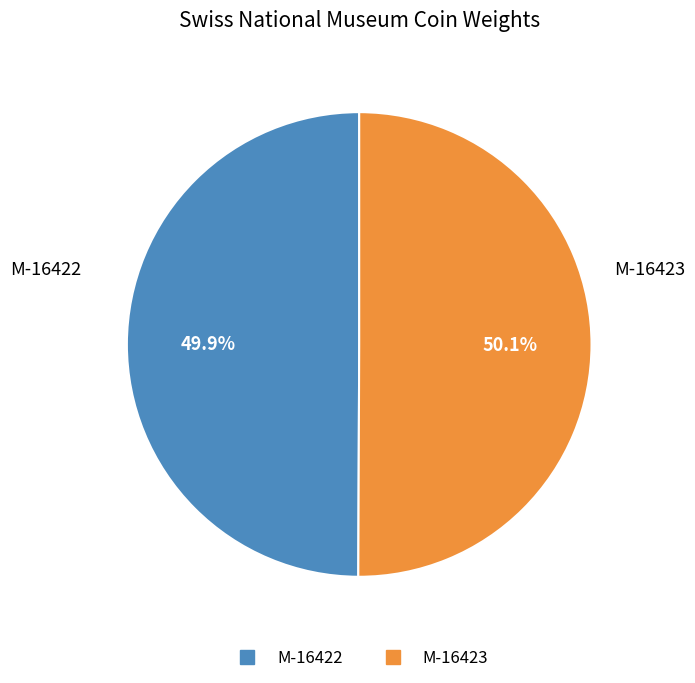

What portion of the pie excludes M-16422?

50.1%